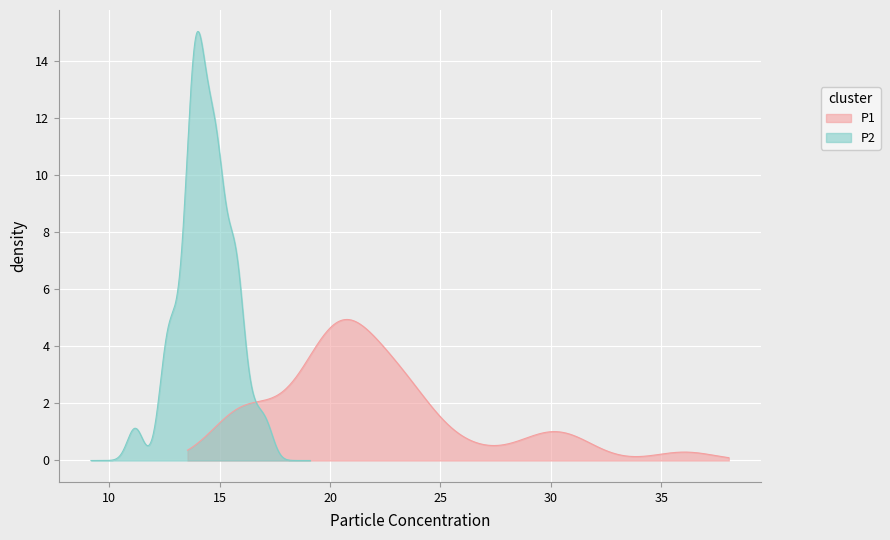

What are all the series names shown in the legend?

P1, P2